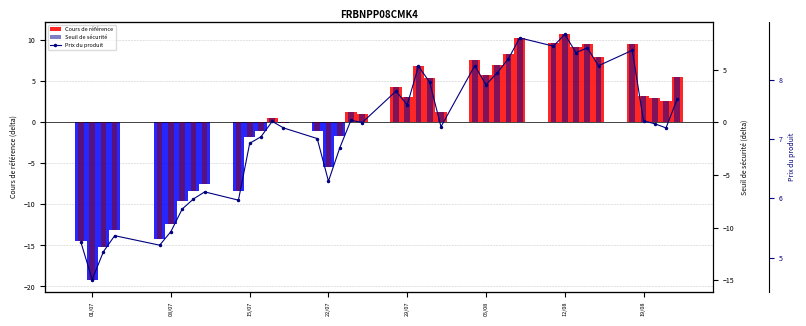

Where does the data first go above 7?

01/07